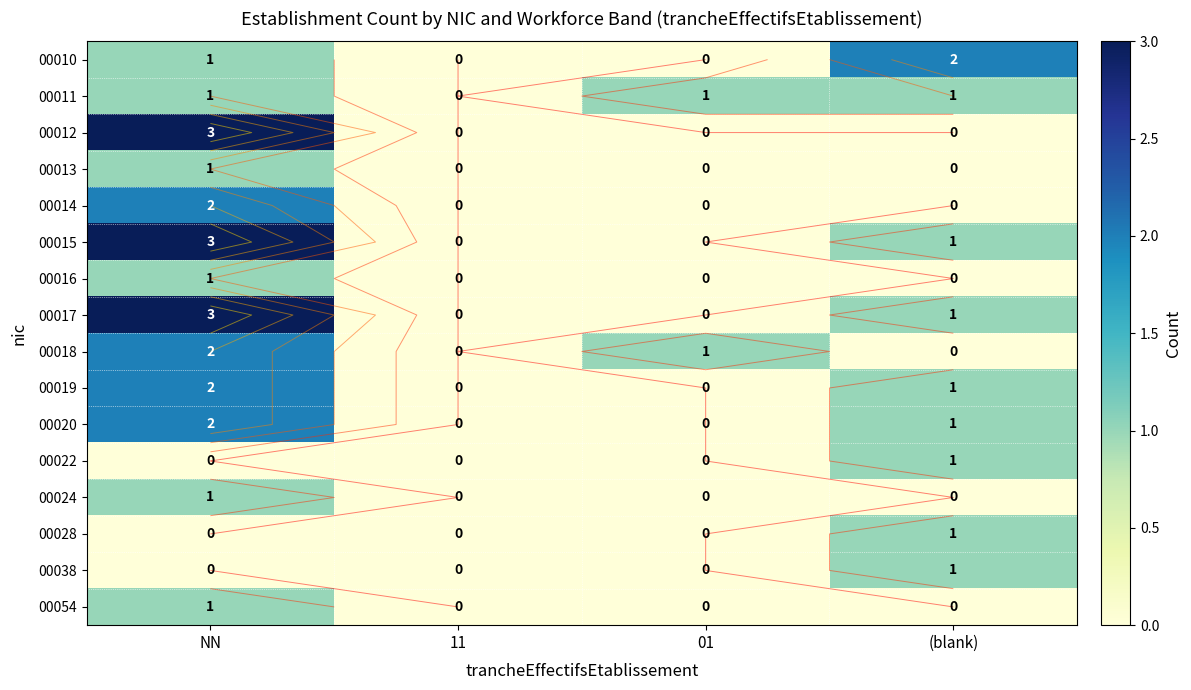

How many data points in 00054 are above 0?

1